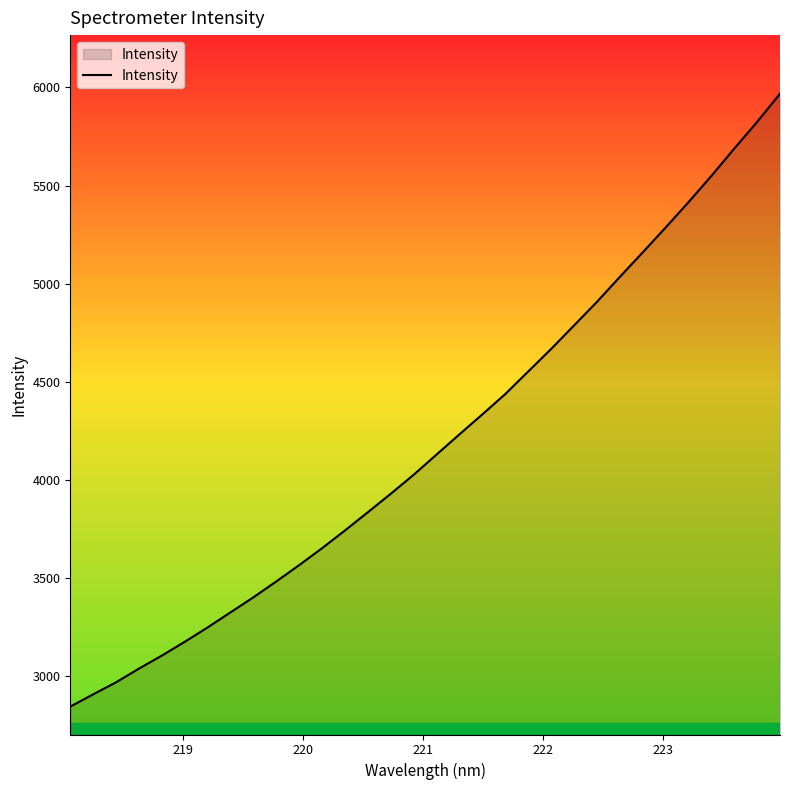

What is the greatest value displayed?

5967.8